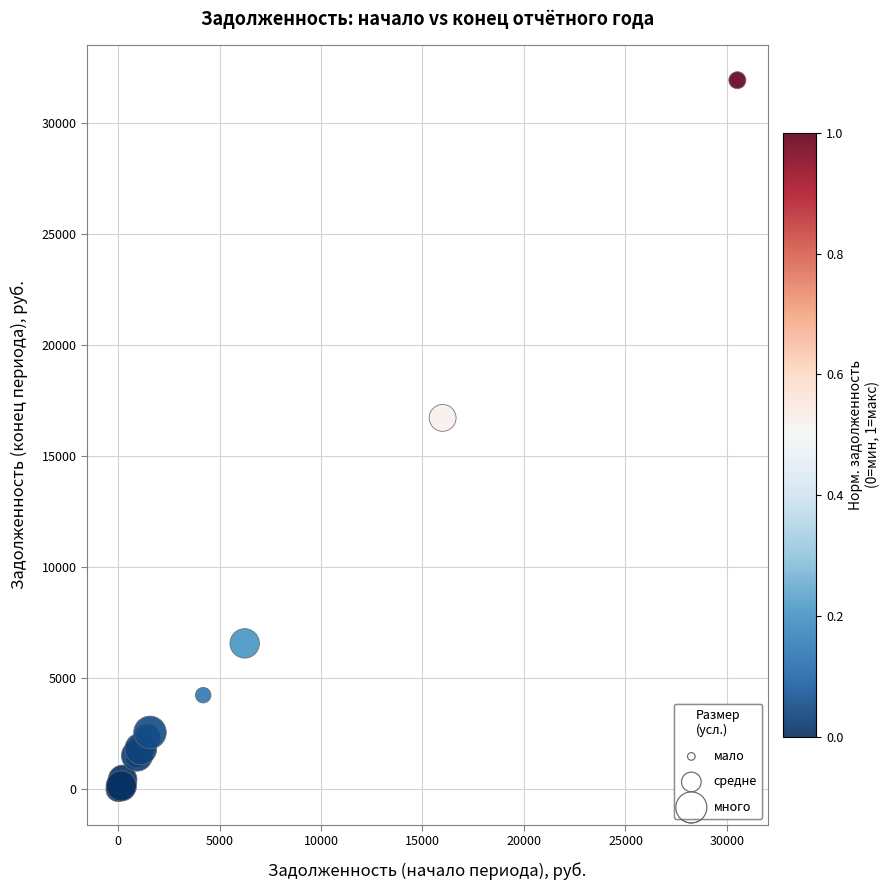

What Y value in the scatter plot is closest to 15959?

16722.5